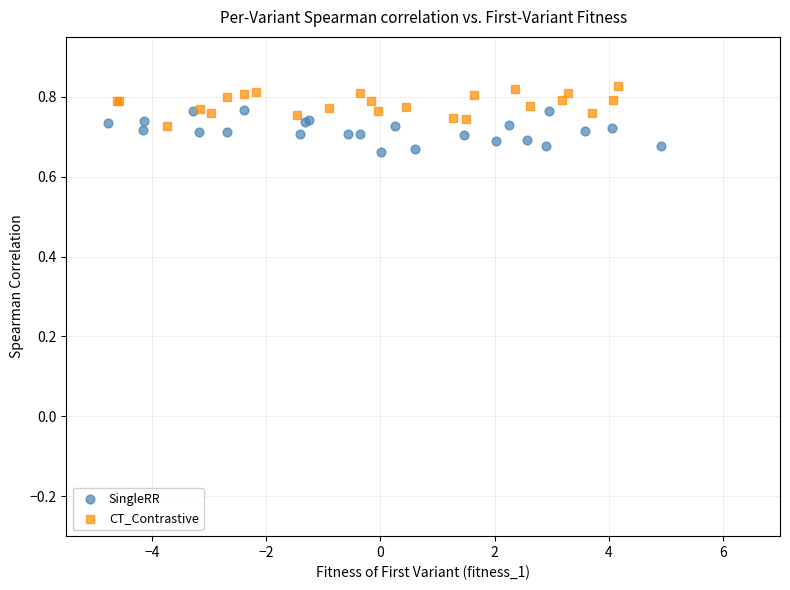

Which series contains the lowest Y value?

SingleRR